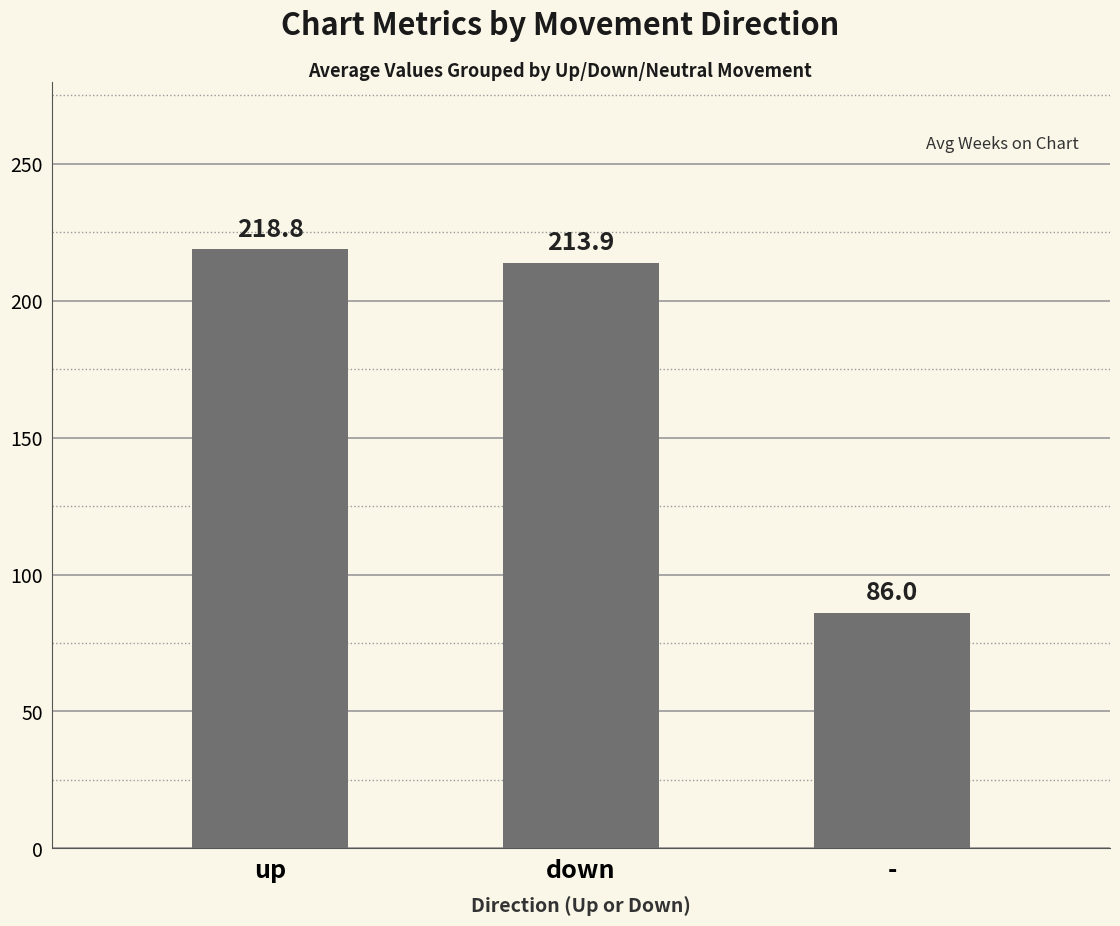

List the labels in order of value, smallest first.

-, down, up